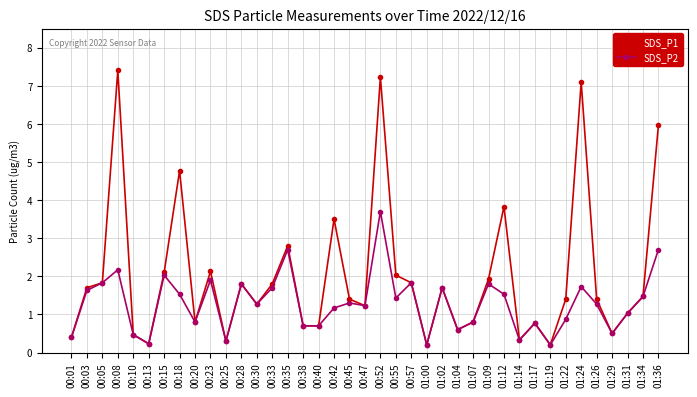

List the series in order of their overall mean, lowest first.

SDS_P2, SDS_P1